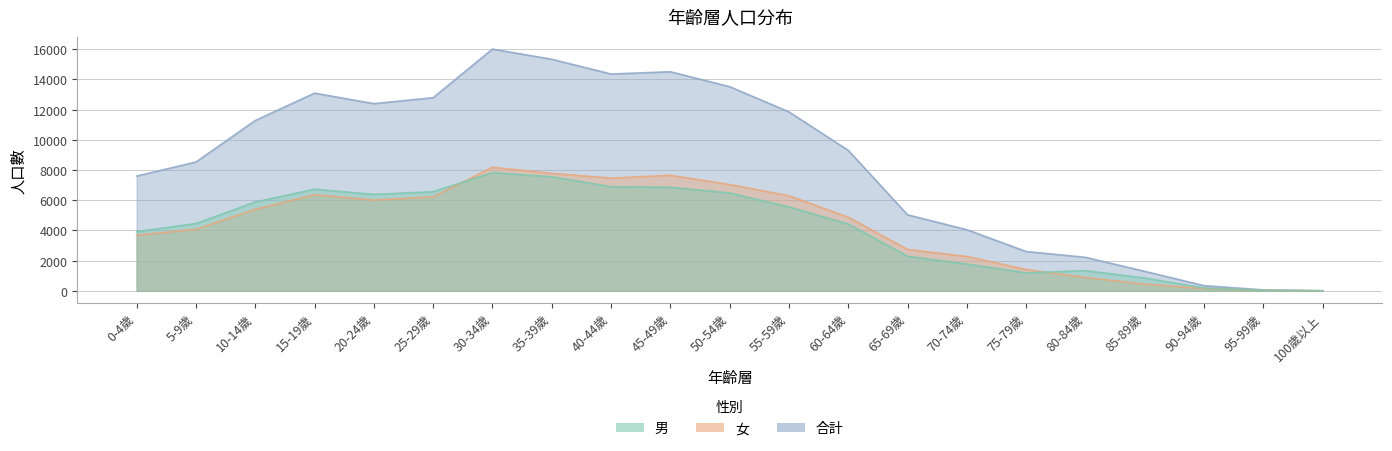

What is the difference between the highest and lowest values at 100歲以上?

2